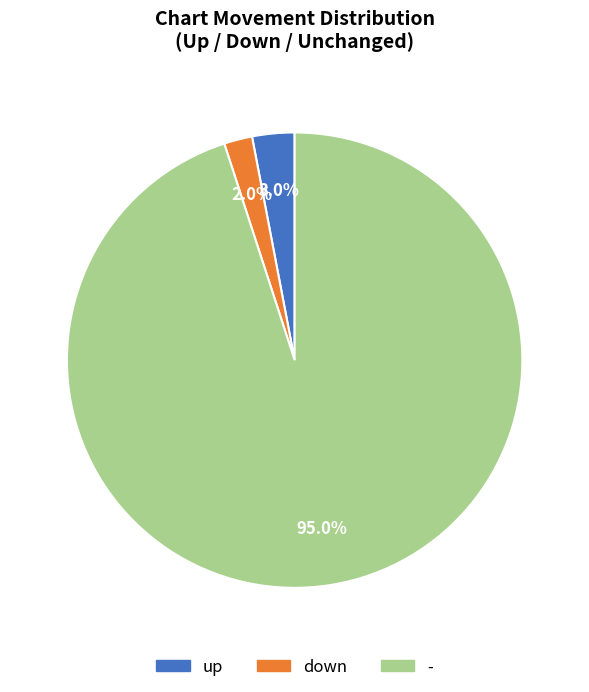

Combined, what portion of the pie is down and up?

5.0%